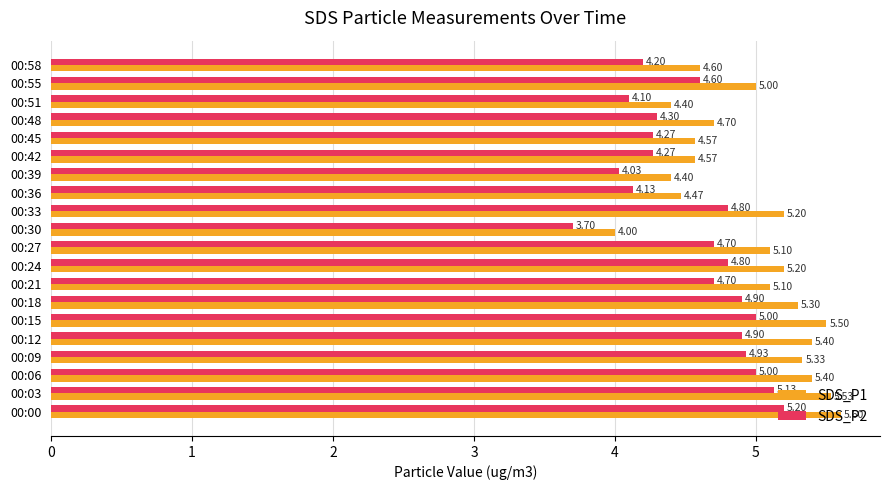

What are all the series names shown in the legend?

SDS_P1, SDS_P2